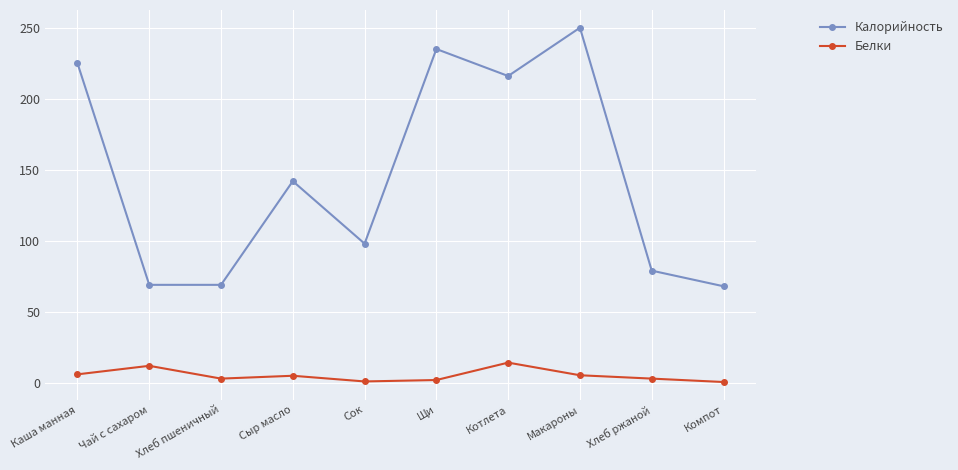

What position from the right is Чай с сахаром?

9